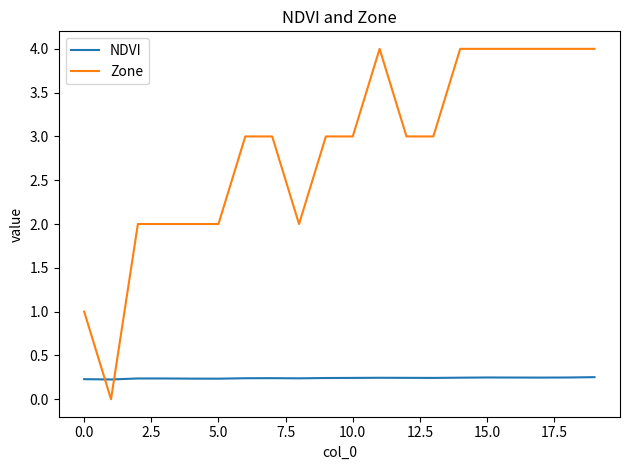

What is the maximum value for Zone?

4.0